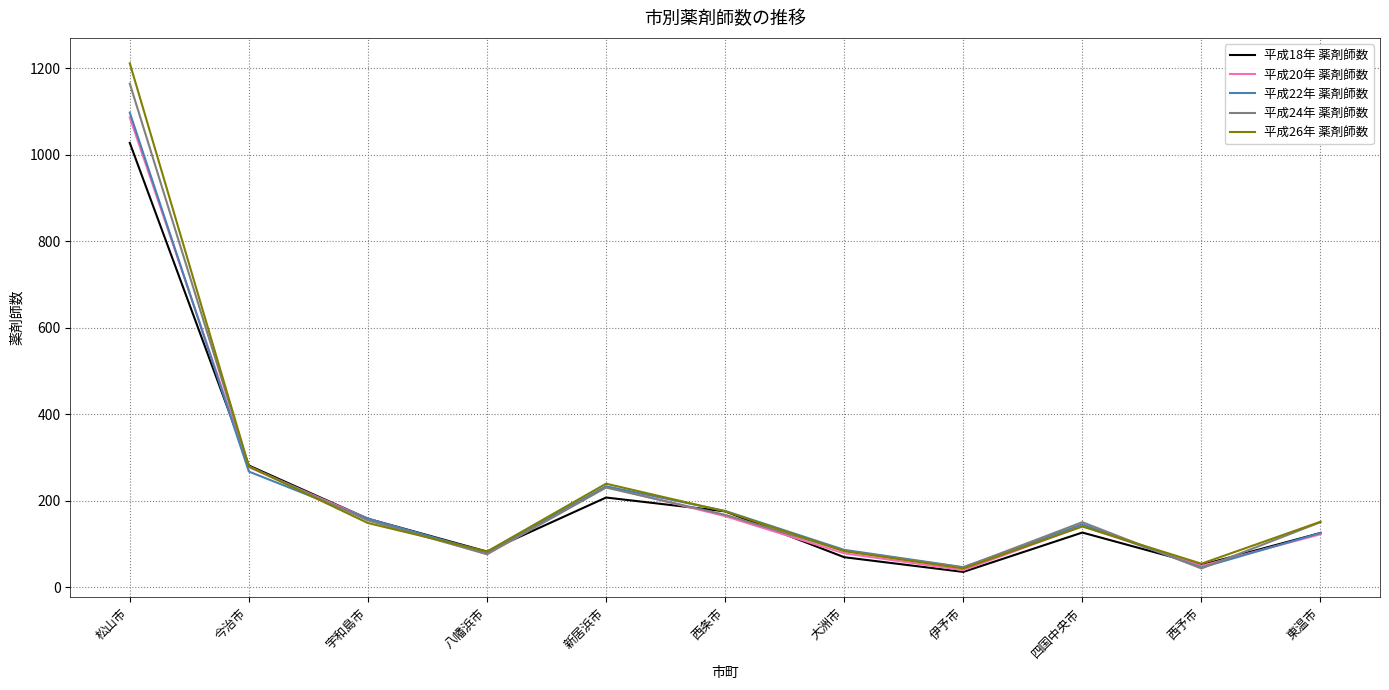

What is the minimum value shown in the chart?

35